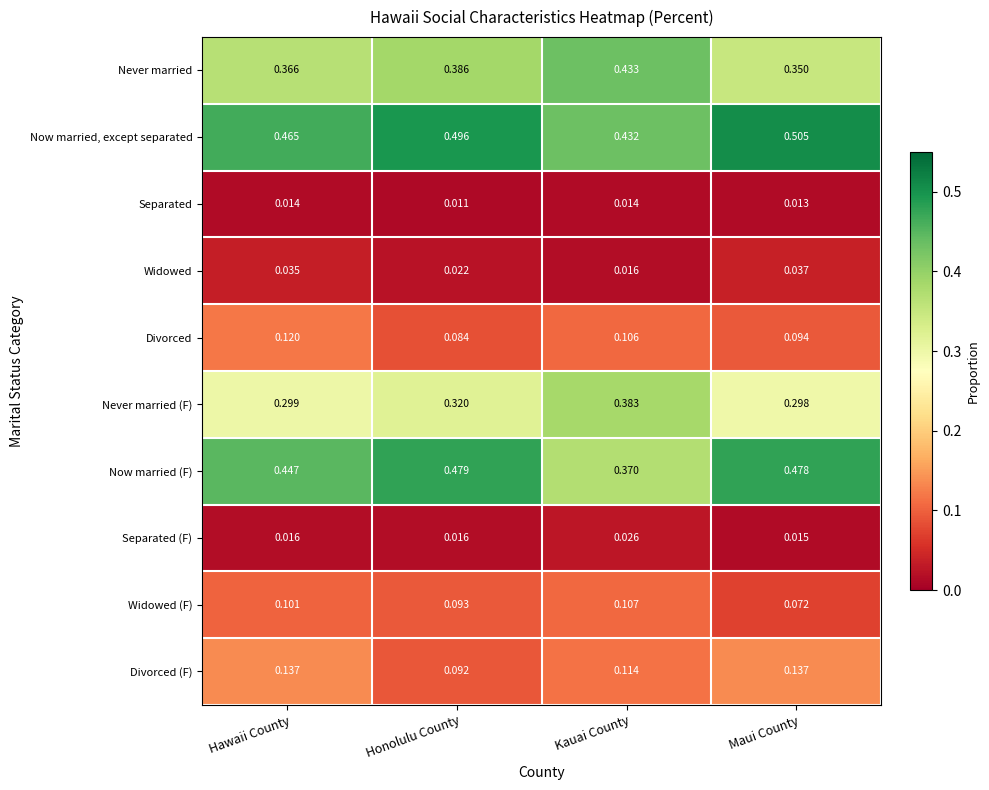

Rank the series by their maximum value, from highest to lowest.

Now married, except separated, Now married (F), Never married, Never married (F), Divorced (F), Divorced, Widowed (F), Widowed, Separated (F), Separated